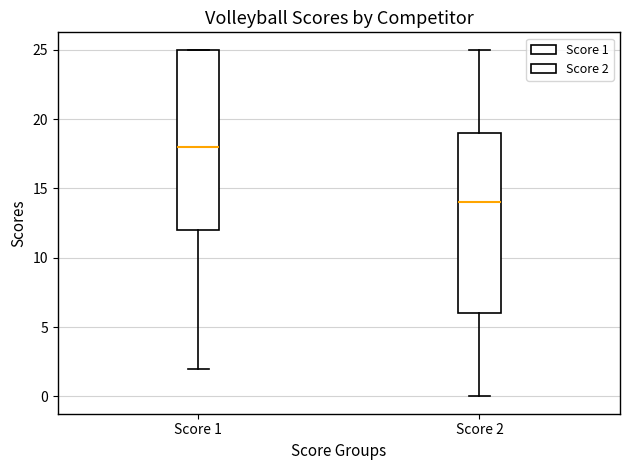

Reading left to right, read every box against the y-axis: the position of its median line, the range the box covers, and the ends of its whiskers. The values are not printed on the chart, so give them approximately, as read against the axis.

Score 1: median 18, box 12 to 25, whiskers 2 to 25
Score 2: median 14, box 6 to 19, whiskers 0 to 25